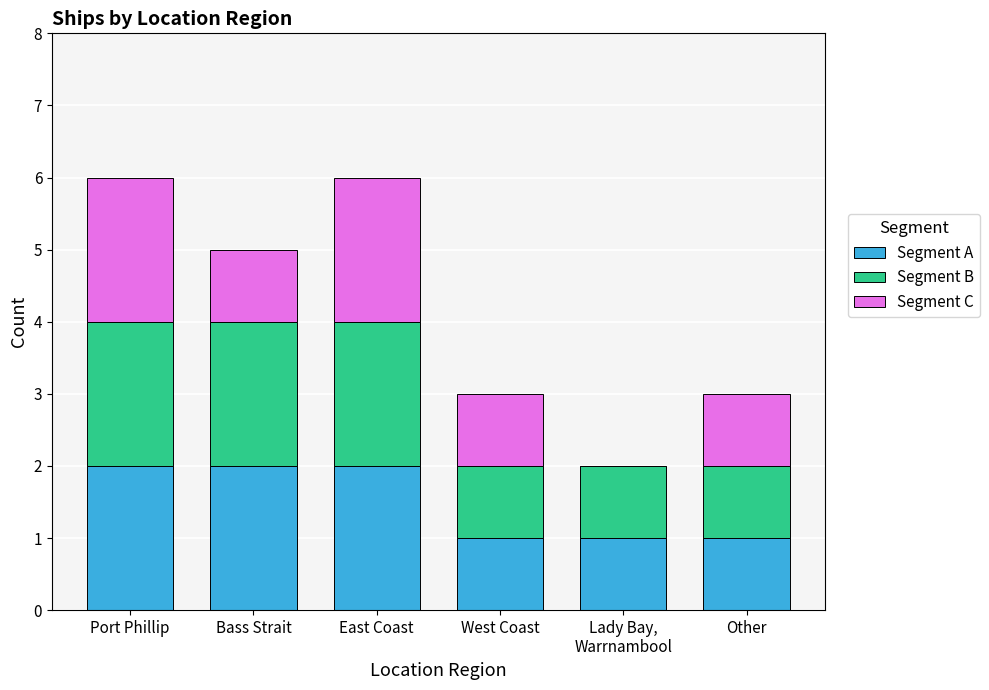

What is the total value across all series at Bass Strait?

5